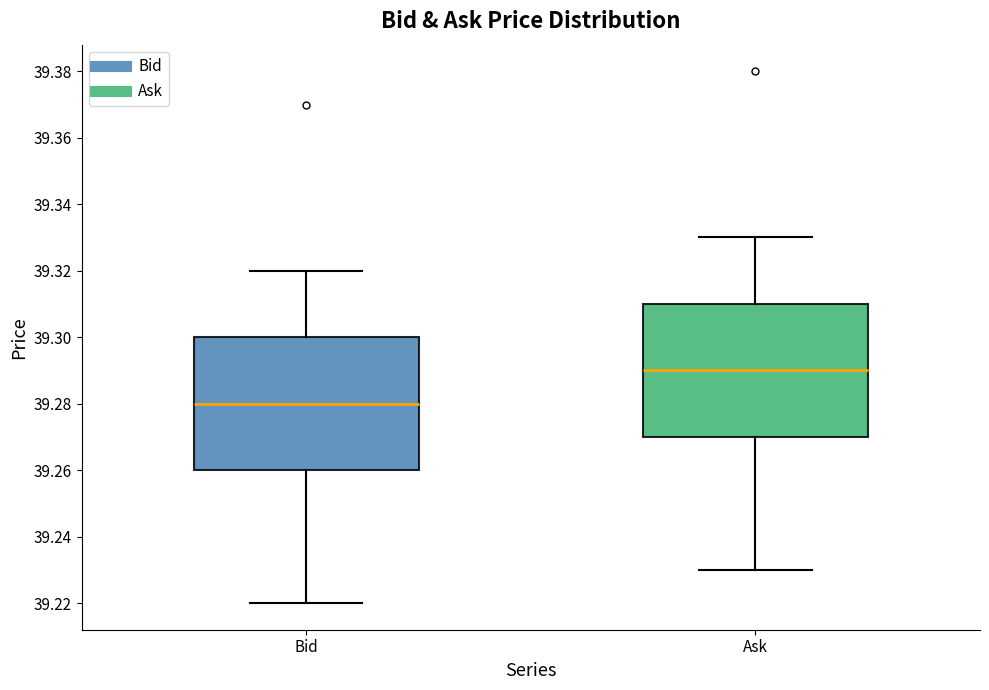

Reading left to right, transcribe this box plot: for each box, give where its median line is, the range the box spans, and where its two whiskers end, as read against the y-axis. The values are not printed on the chart, so give them approximately, as read against the axis.

Bid: median 39.28, box 39.26 to 39.30, whiskers 39.22 to 39.32
Ask: median 39.29, box 39.27 to 39.31, whiskers 39.23 to 39.33